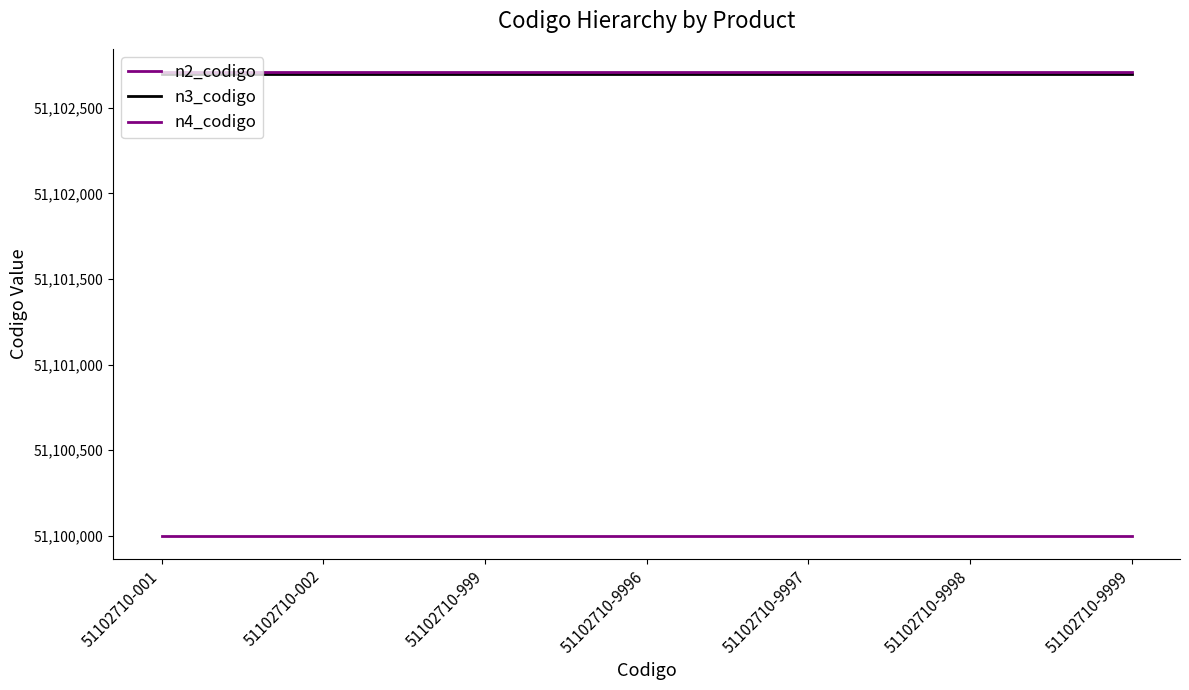

The value of n2_codigo at 51102710-001 is 71728927. True or false?

False